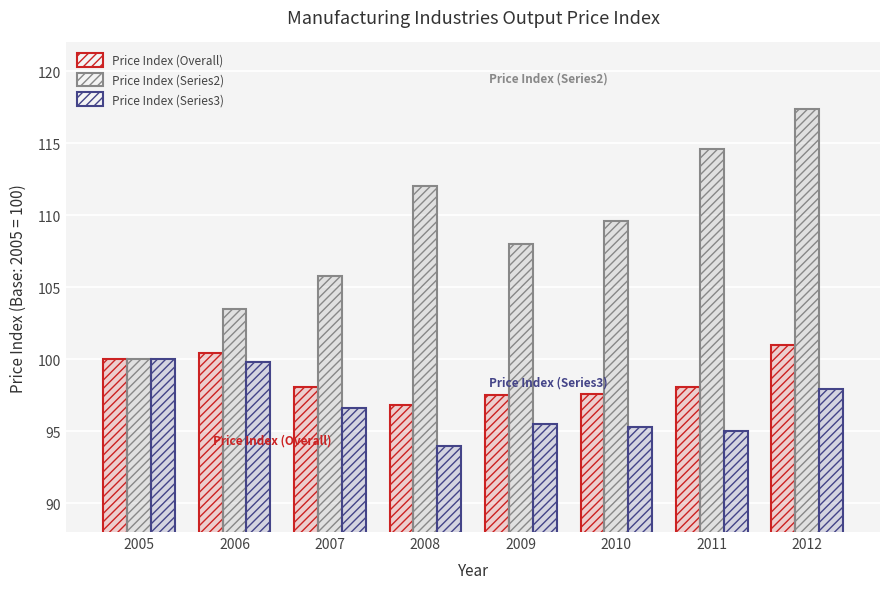

Reading left to right, extract all data points from this chart.

Price Index (Overall): 2005=100.0	2006=100.4	2007=98.1	2008=96.8	2009=97.5	2010=97.6	2011=98.1	2012=101.0
Price Index (Series2): 2005=100.0	2006=103.5	2007=105.8	2008=112.0	2009=108.0	2010=109.6	2011=114.6	2012=117.4
Price Index (Series3): 2005=100.0	2006=99.8	2007=96.6	2008=94.0	2009=95.5	2010=95.3	2011=95.0	2012=97.9